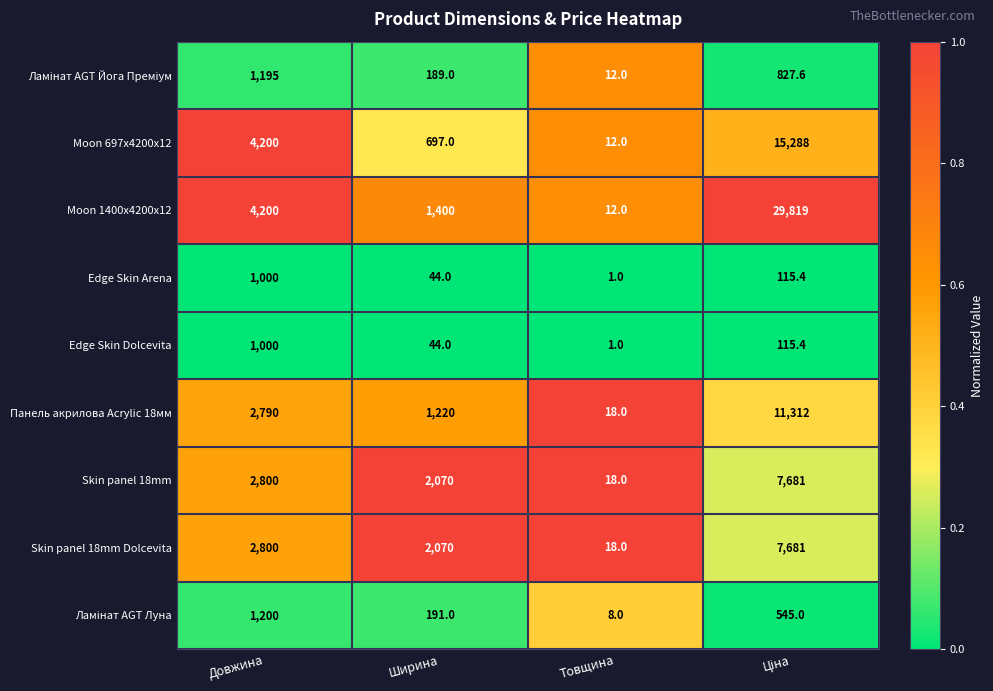

At which label does Moon 1400x4200x12 reach its minimum?

Товщина